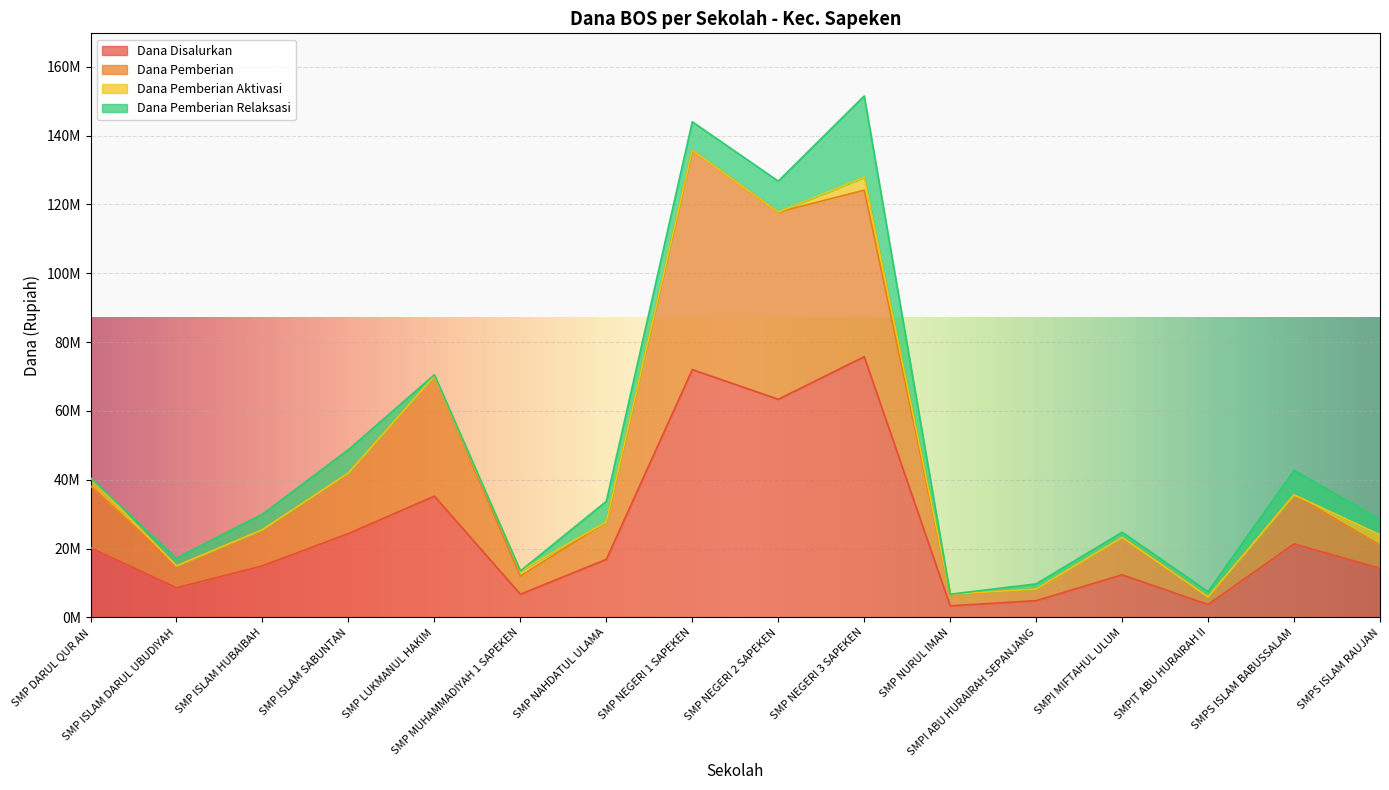

Does the chart display data point markers on the line(s)?

No